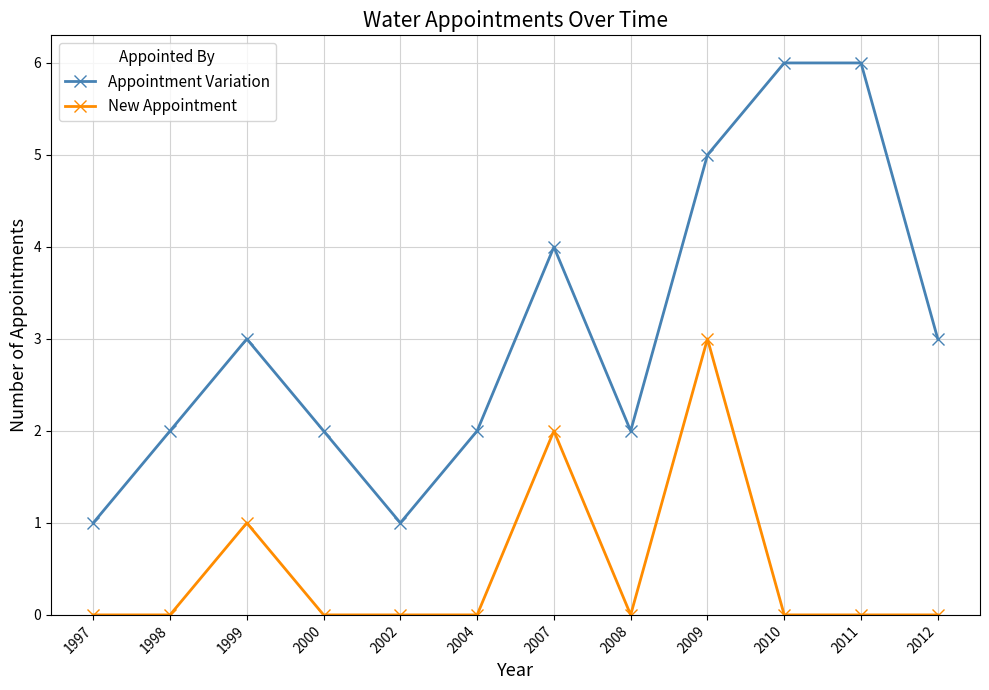

True or false: New Appointment and Appointment Variation cross at least once.

False